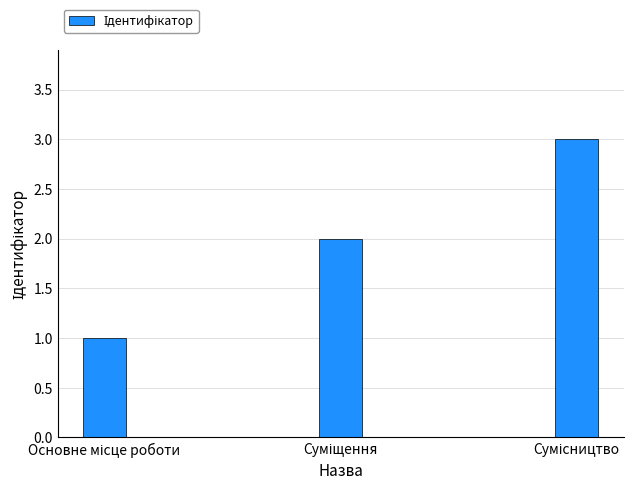

Reading left to right, what are all the values shown in this chart?

1	2	3